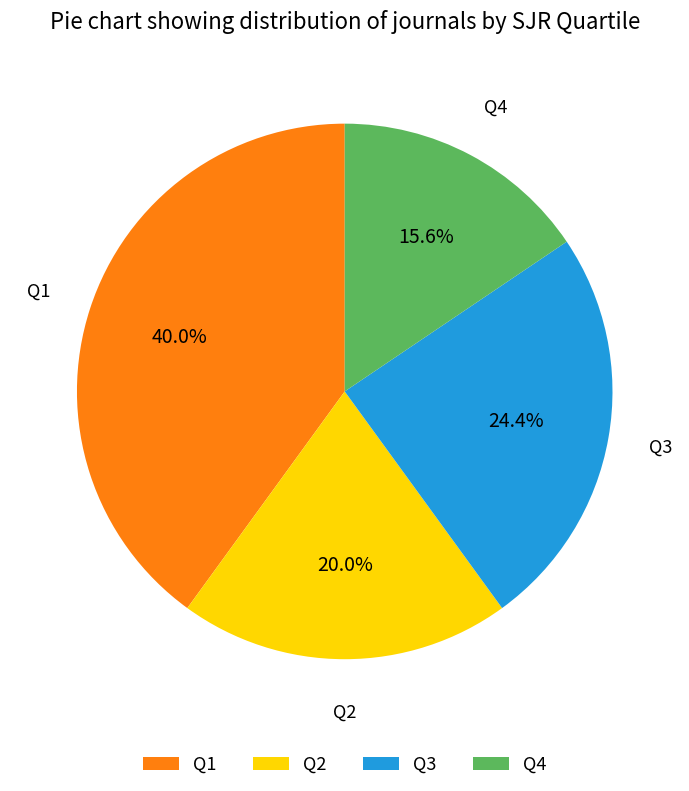

The Q1 slice represents 51% of the pie. True or false?

False